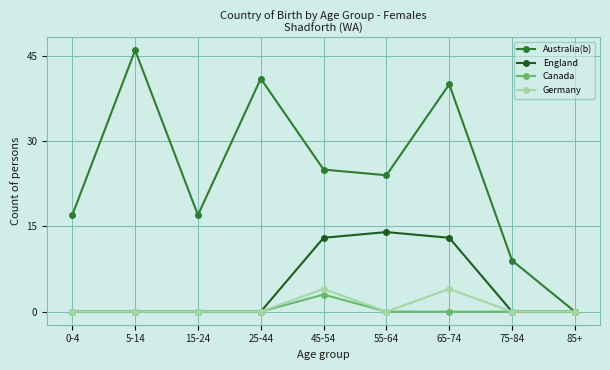

How many values in the Australia(b) series are below 24?

4